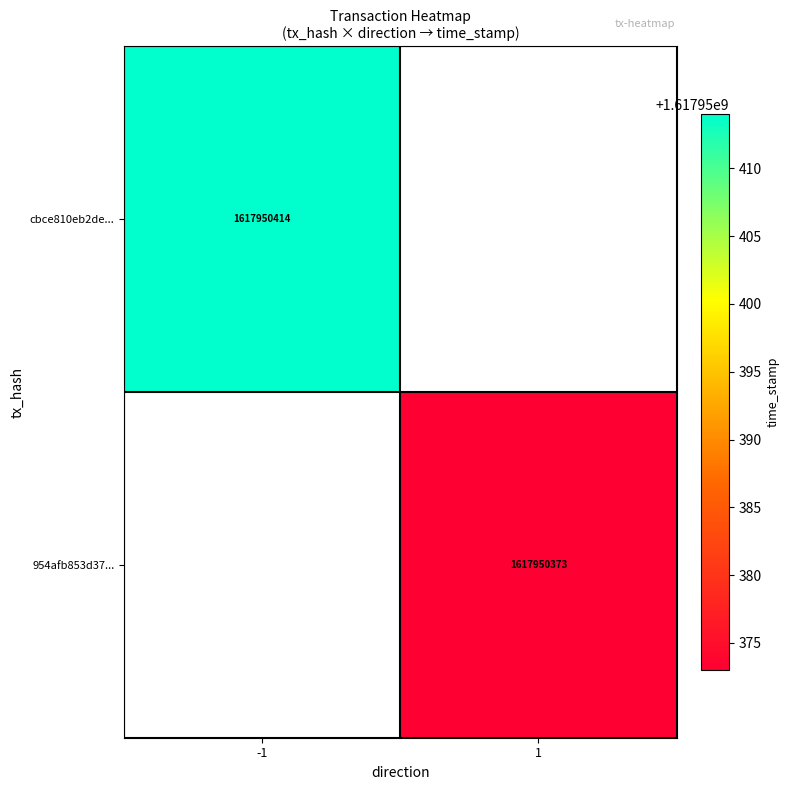

Is it true that cbce810eb2de6ef172848c86137543758a405e8 equals 2620124405 at 1?

False